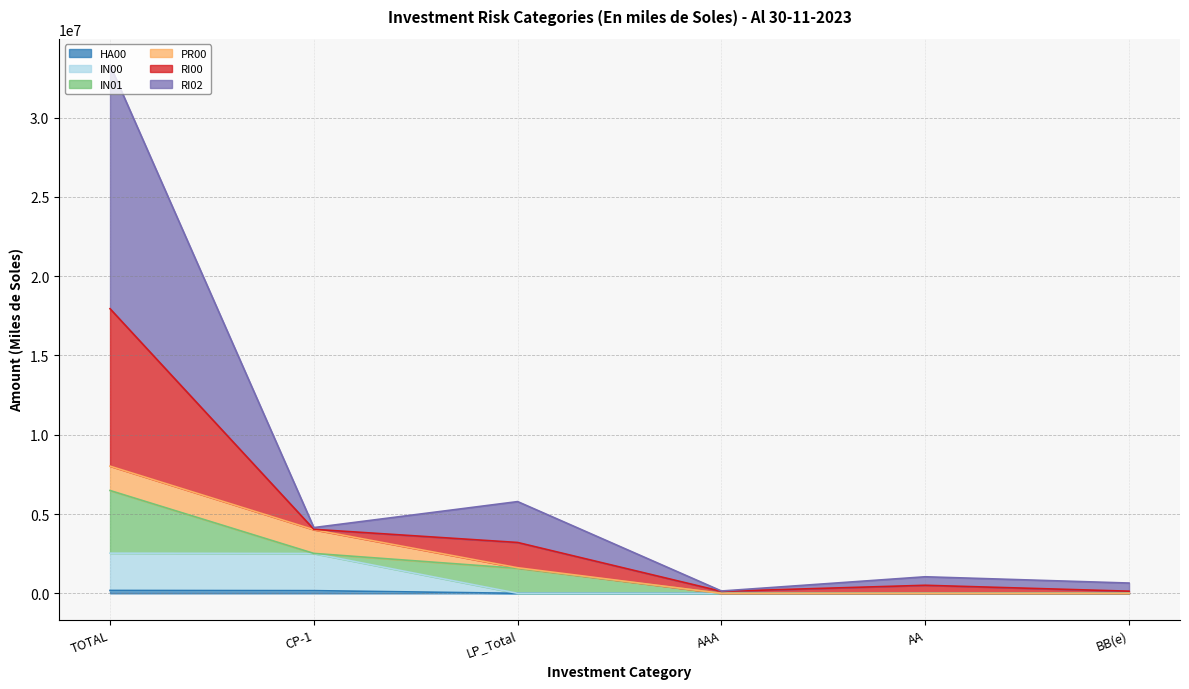

True or false: IN00 has a value of 1617435.0 at CP-1.

False